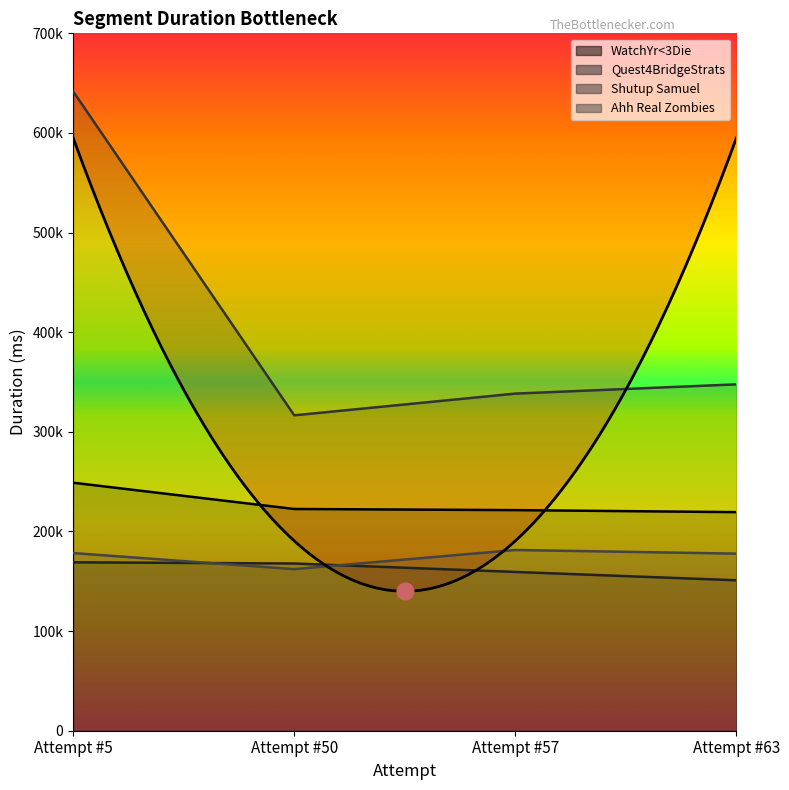

What is the difference between the highest and lowest values at Attempt #5?

472661